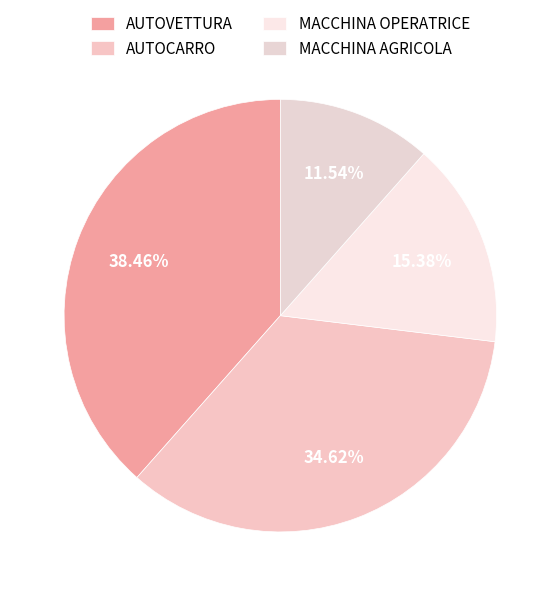

What is the change in value from AUTOCARRO to MACCHINA AGRICOLA?

-6